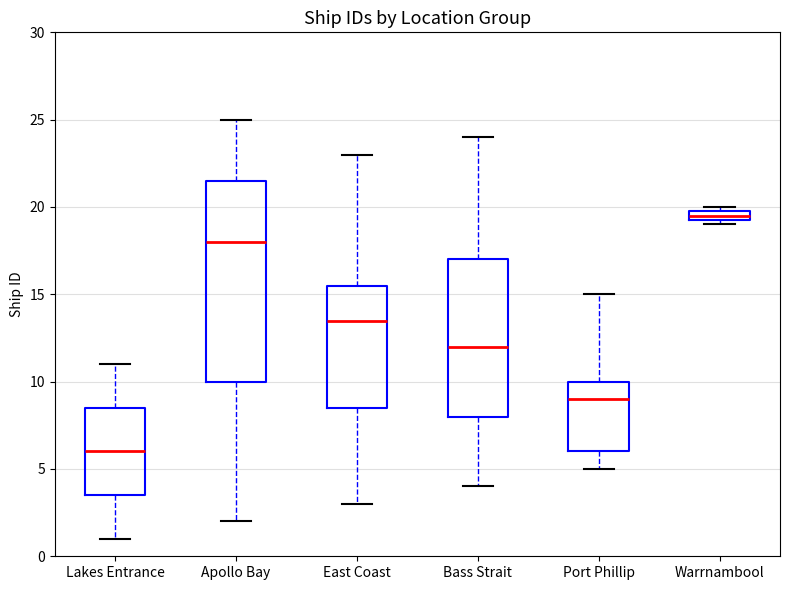

Where does the upper whisker of the box for East Coast end on the y-axis? The values are not printed on the chart, so give them approximately, as read against the axis.

23.0